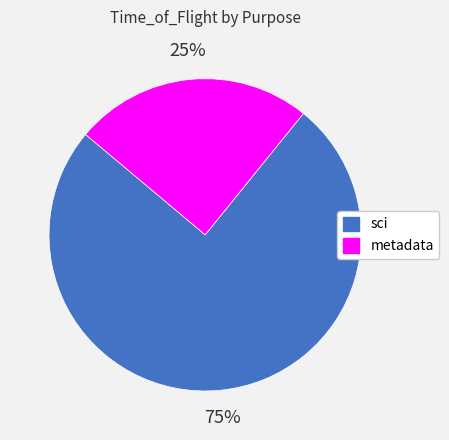

Is there any slice that represents more than half of the pie?

Yes